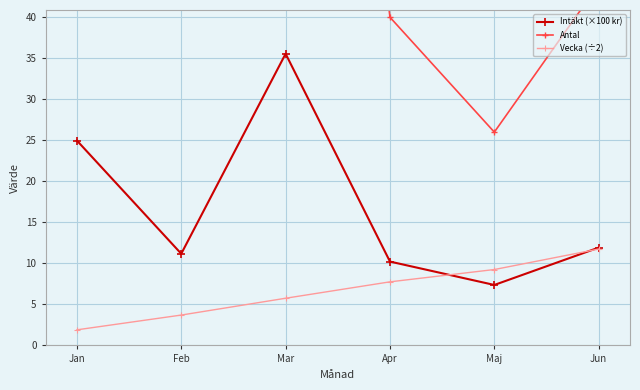

Where is Antal nearest to the value 87?

Jan